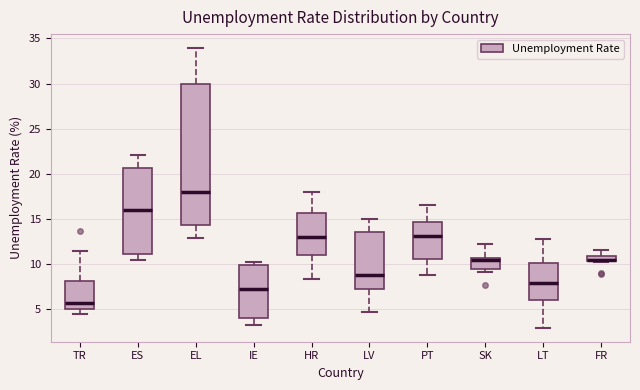

Which box's median line is the lowest?

TR